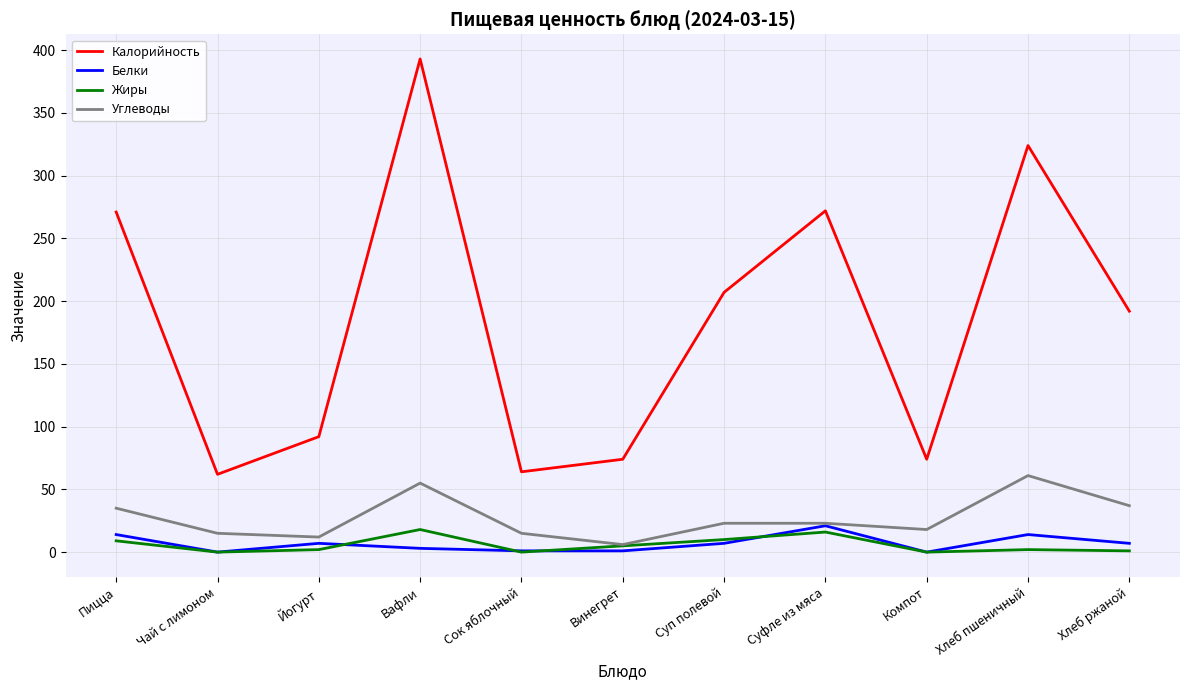

Which series has the largest total across all categories?

Калорийность